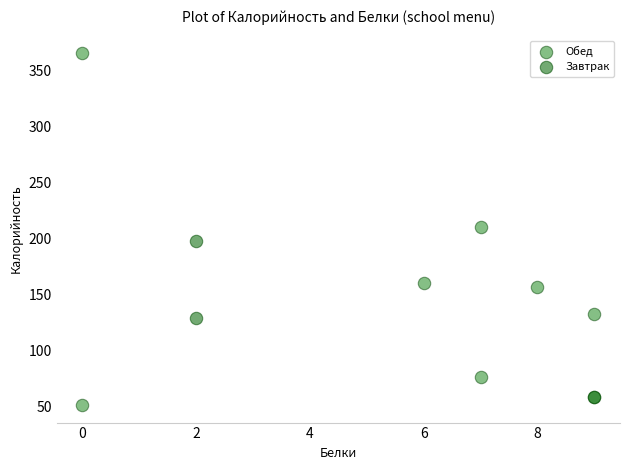

Which series has the largest Y range (max minus min)?

Обед